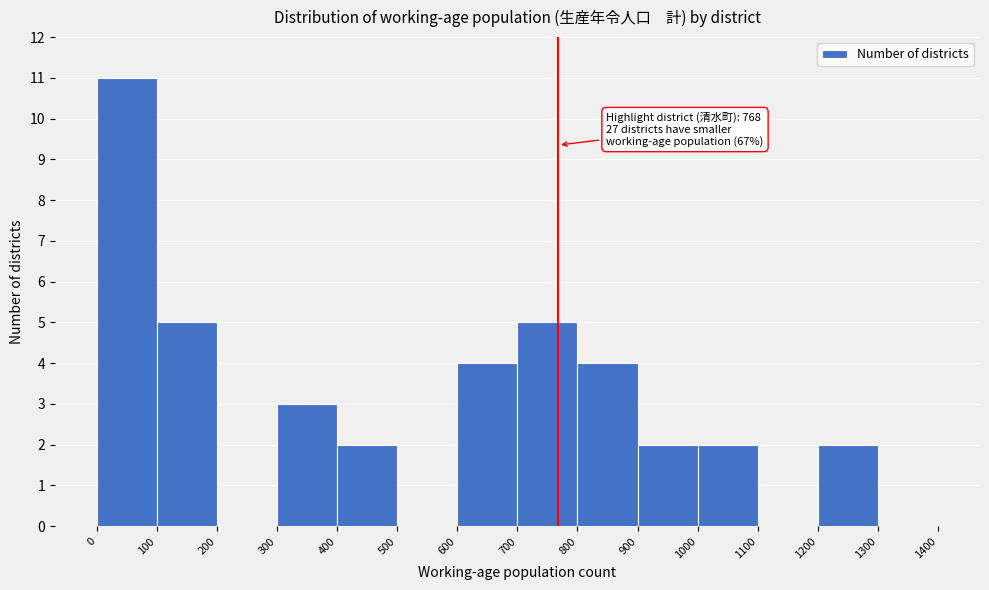

Which range on the x-axis has the tallest bar?

0 to 100